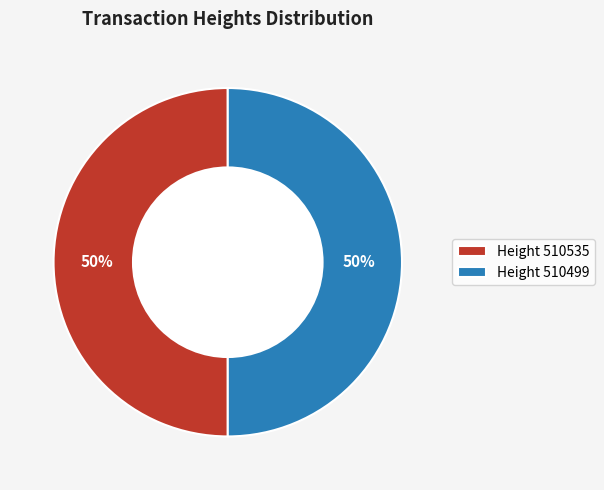

Do Height 510535 and Height 510499 together represent more than half of the pie?

Yes